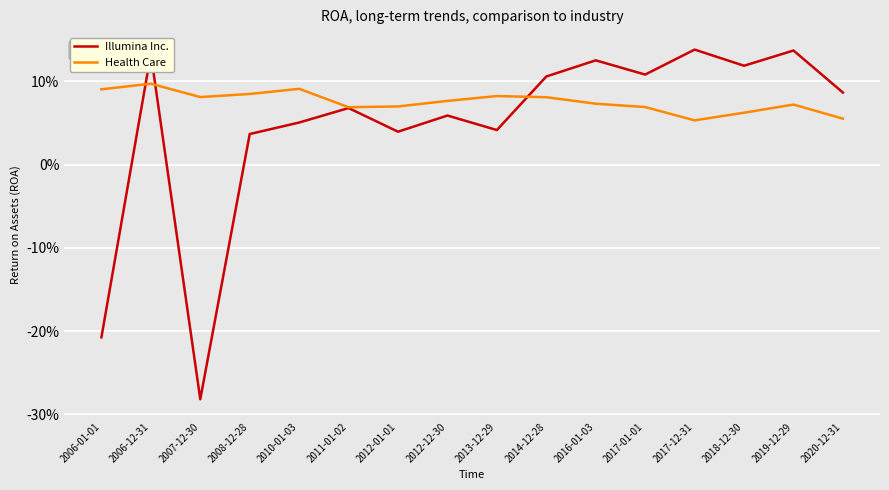

What is the difference between the maximum and minimum values in the Illumina Inc. series?

0.4